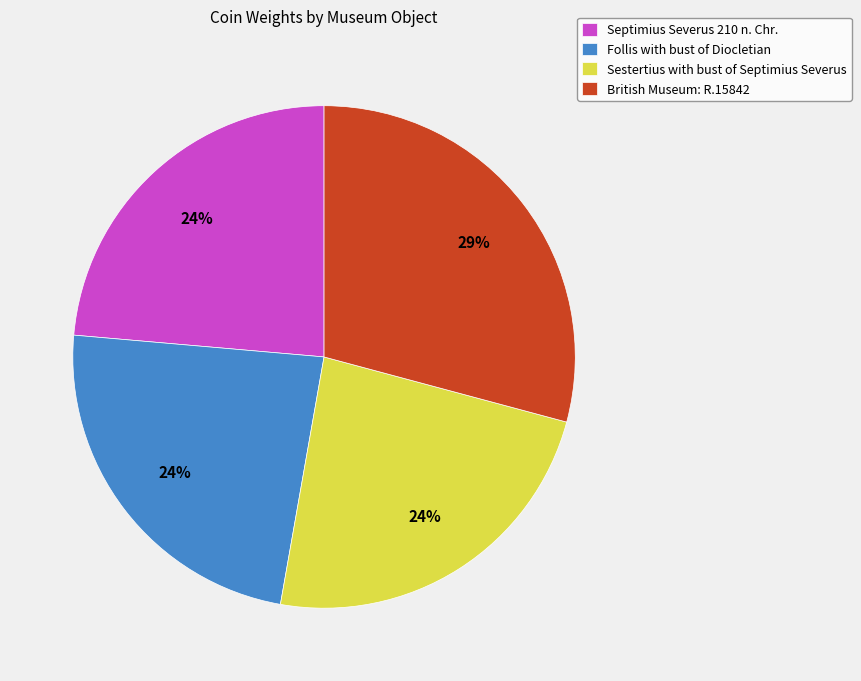

To the nearest percent, what is the average slice percentage?

25%